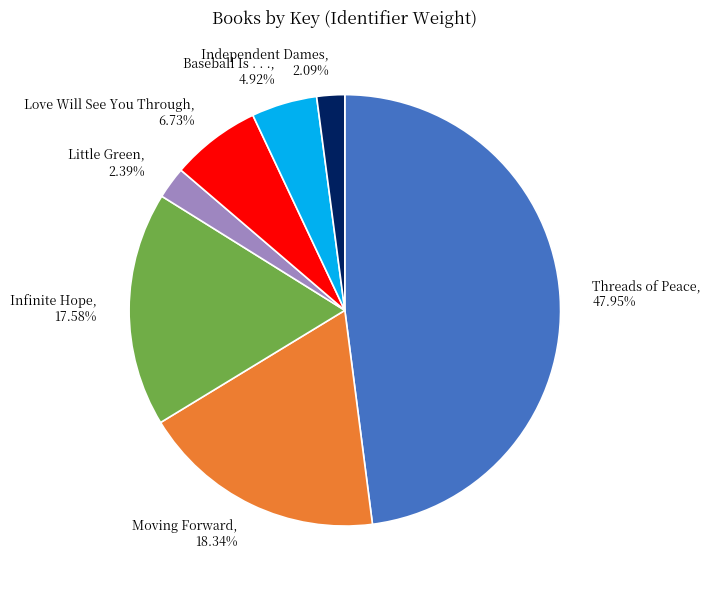

To the nearest percent, what is the difference between the Independent Dames and Moving Forward slice percentages?

16%